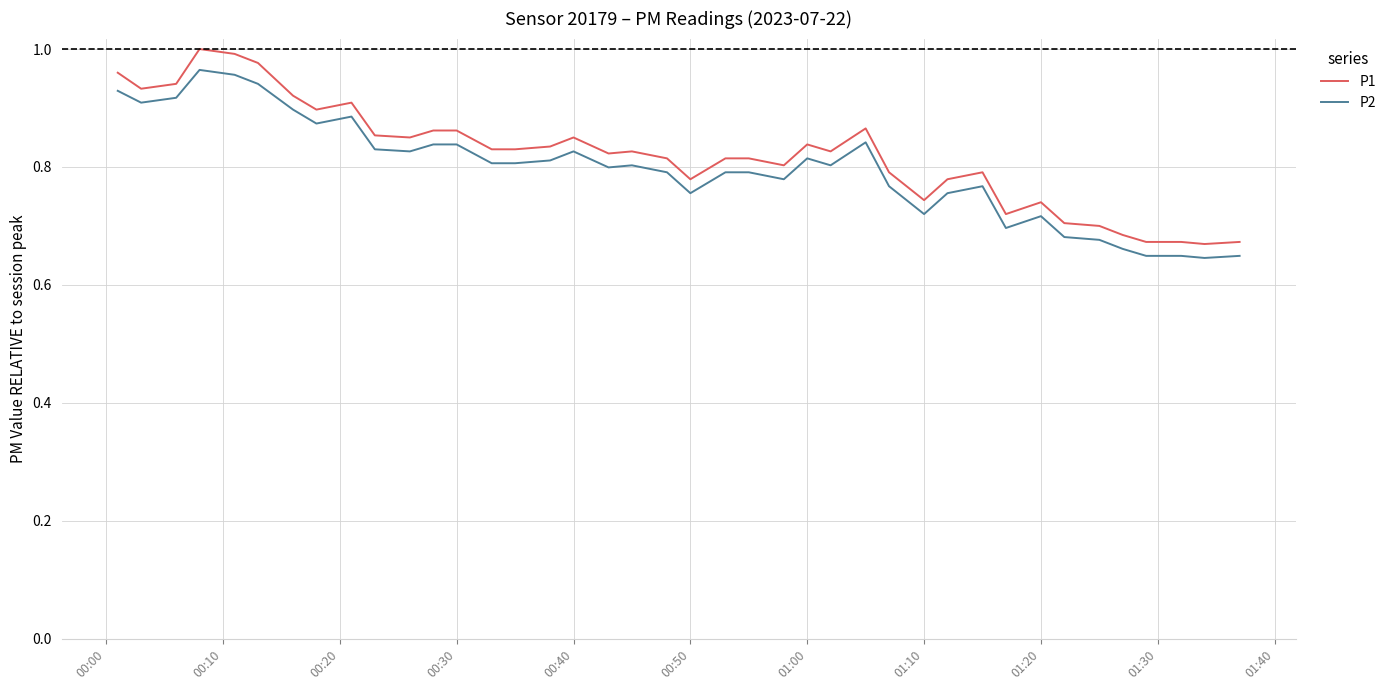

True or false: P1 and P2 intersect in this chart.

False